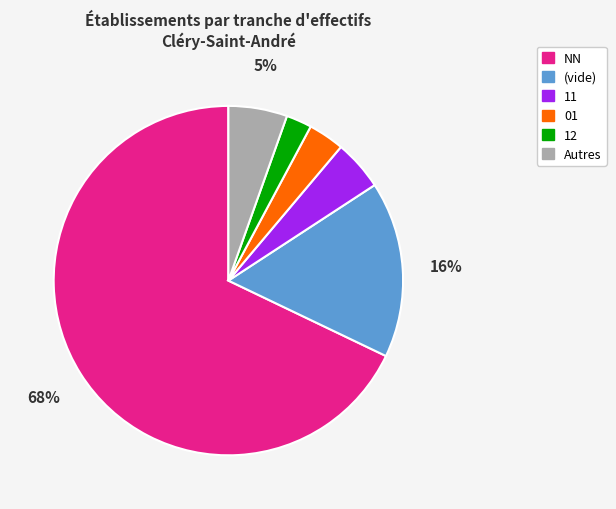

To the nearest percent, what portion does (vide) represent?

16%